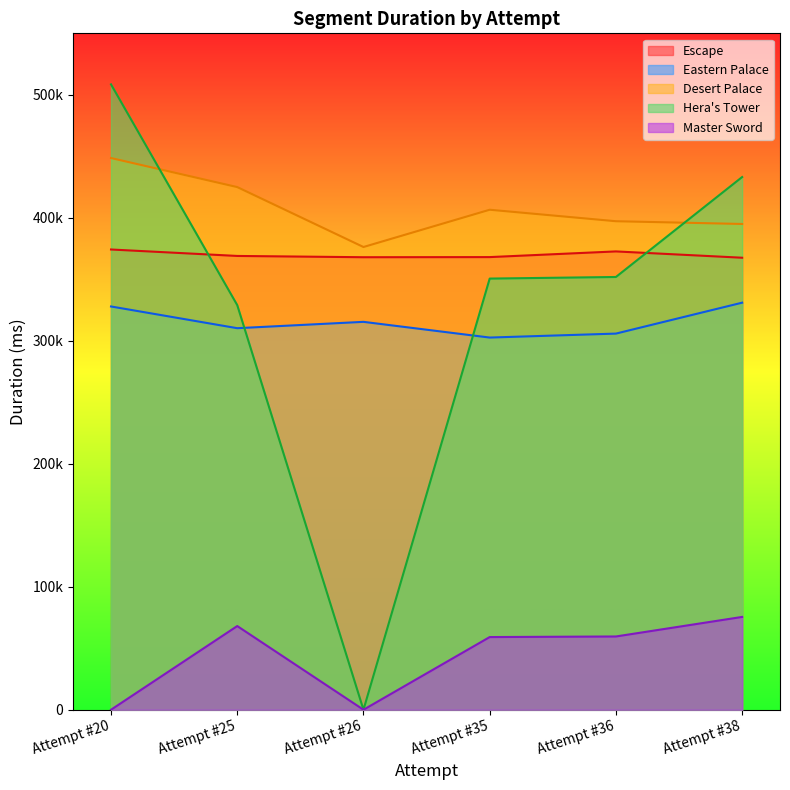

Rank the categories by Master Sword value from lowest to highest.

Attempt #20, Attempt #26, Attempt #35, Attempt #36, Attempt #25, Attempt #38